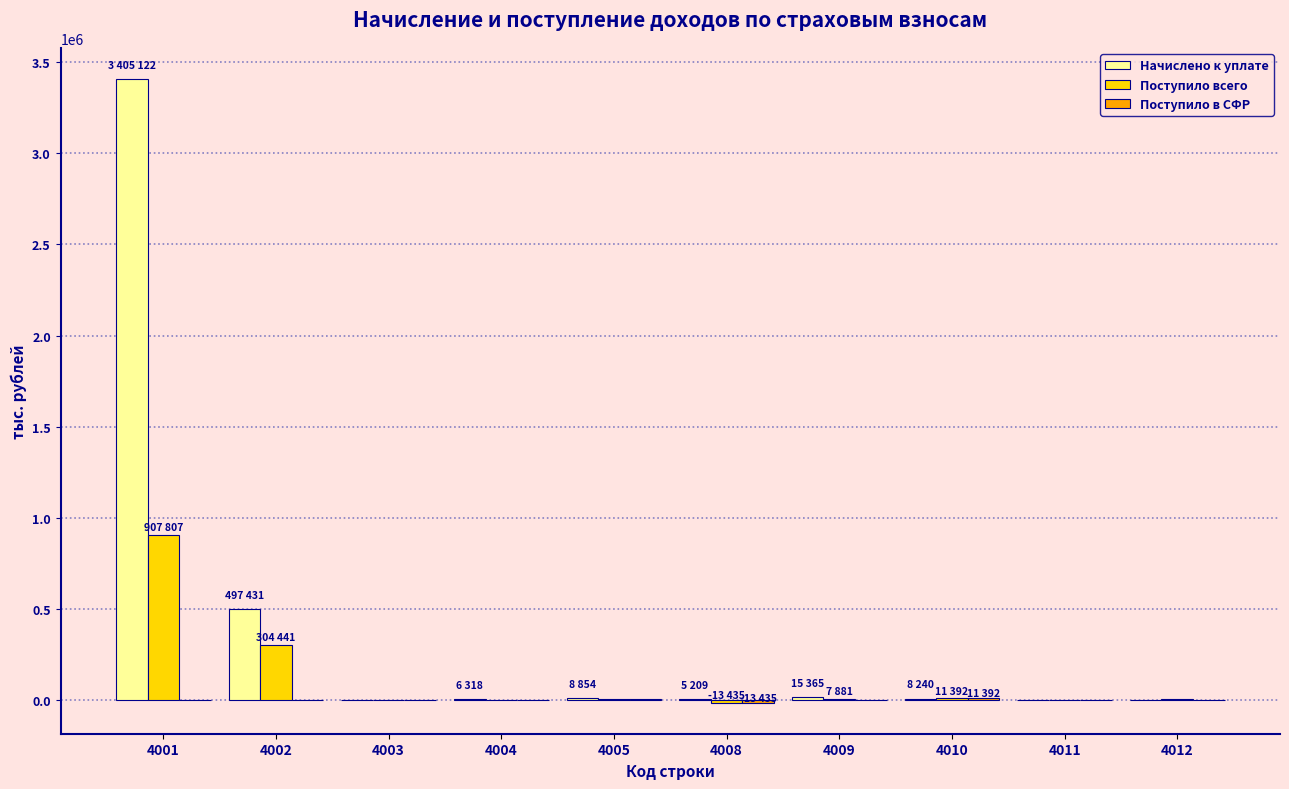

What is the average value of the Начислено к уплате series?

394960